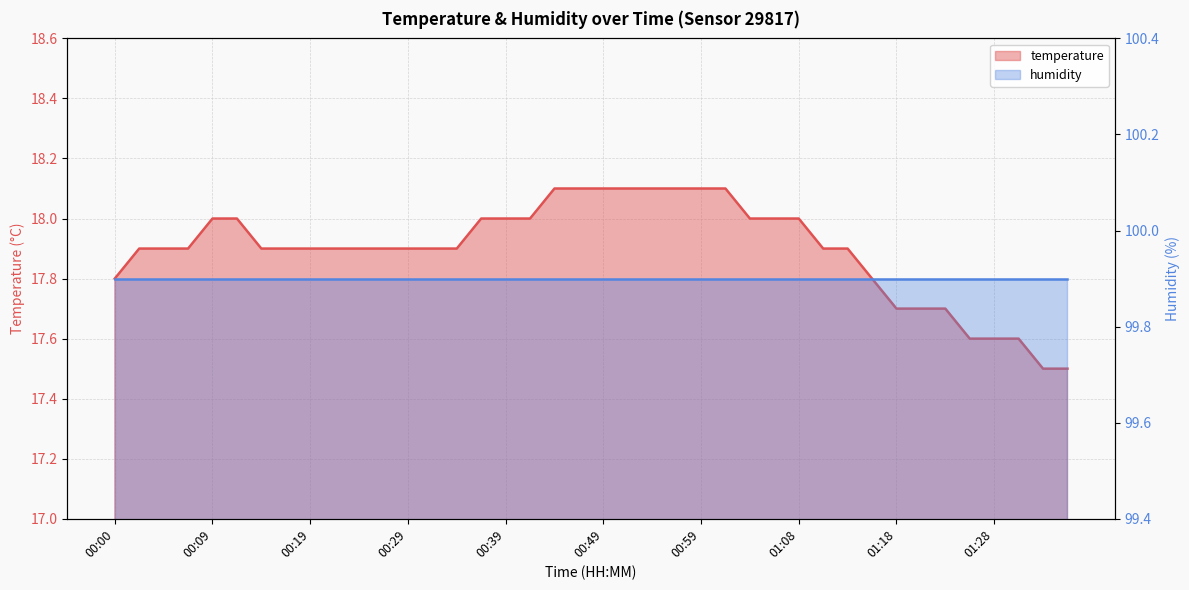

Is it true that the value at 00:44 is 18.1?

True